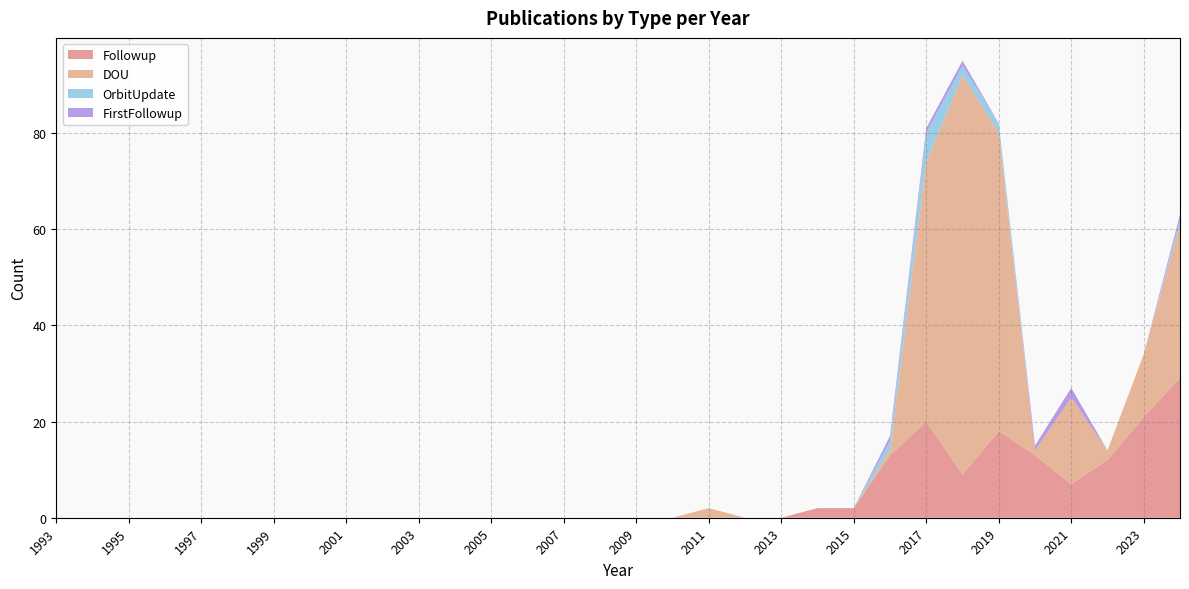

Reading right to left, what are all the values shown in this chart?

Followup: 29	21	12	7	13	18	9	20	13	2	2	0	0	0	0	0	0	0	0	0	0	0	0	0	0	0	0	0	0	0	0	0
DOU: 32	13	2	18	1	62	83	54	1	0	0	0	0	2	0	0	0	0	0	0	0	0	0	0	0	0	0	0	0	0	0	0
OrbitUpdate: 1	0	0	0	0	2	2	6	2	0	0	0	0	0	0	0	0	0	0	0	0	0	0	0	0	0	0	0	0	0	0	0
FirstFollowup: 1	0	0	2	1	0	1	1	1	0	0	0	0	0	0	0	0	0	0	0	0	0	0	0	0	0	0	0	0	0	0	0